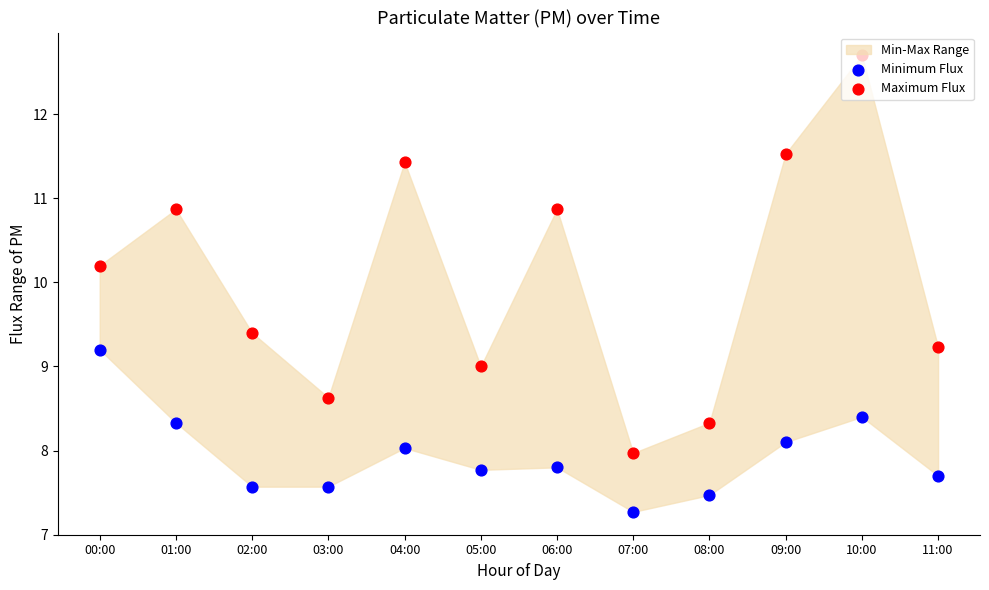

Which series has the largest total across all categories?

Maximum Flux